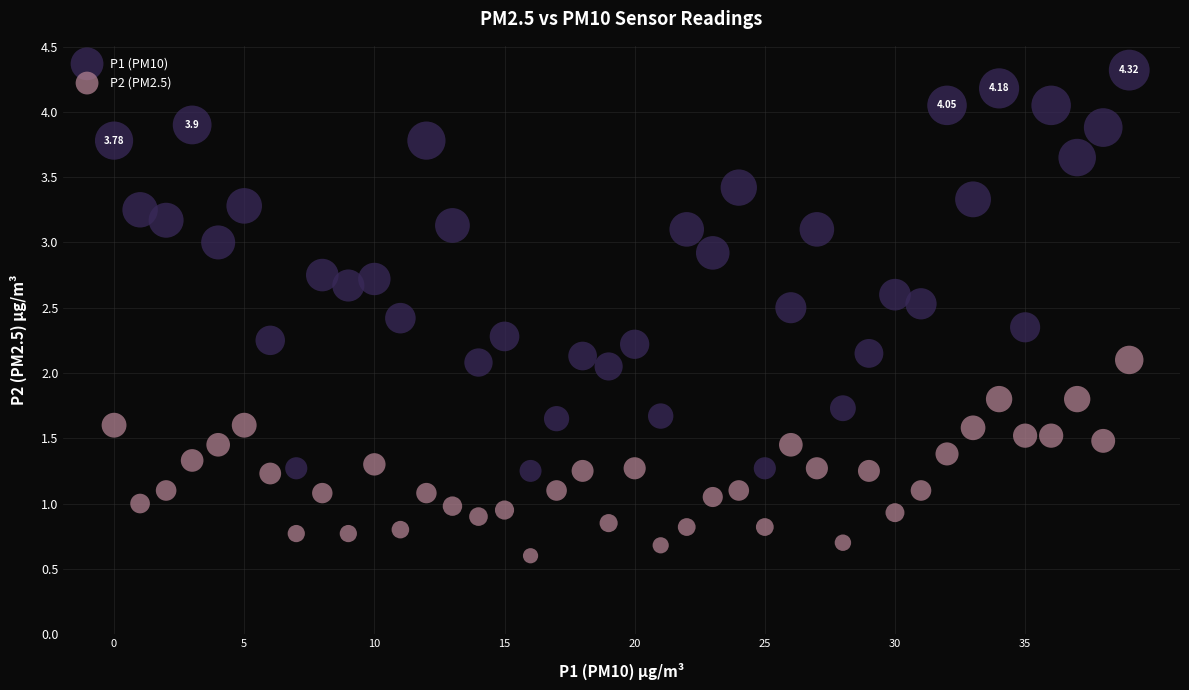

What are all the series names shown in the legend?

P1 (PM10), P2 (PM2.5)